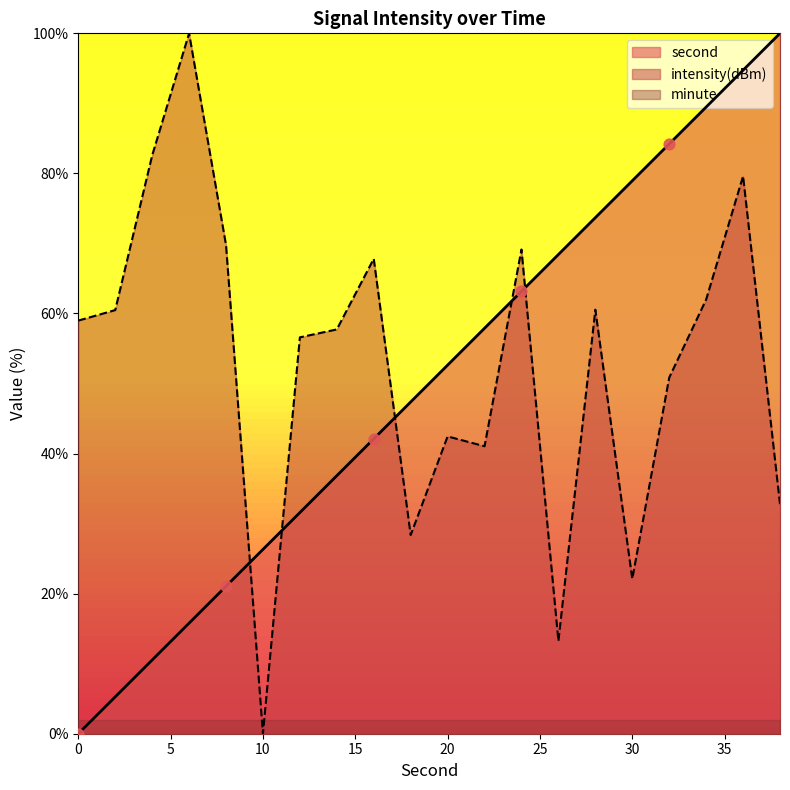

Which series reaches the minimum Y coordinate?

second